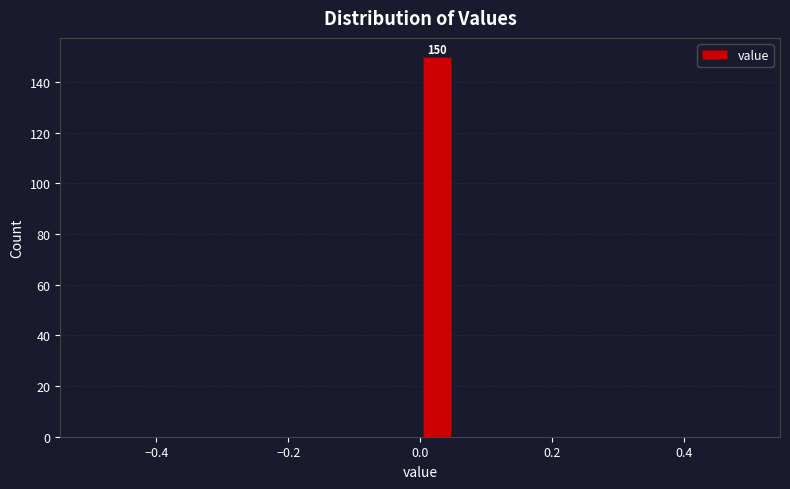

Around what value on the x-axis is the tallest bar? Give the approximate position of its centre, as read against the axis.

0.02